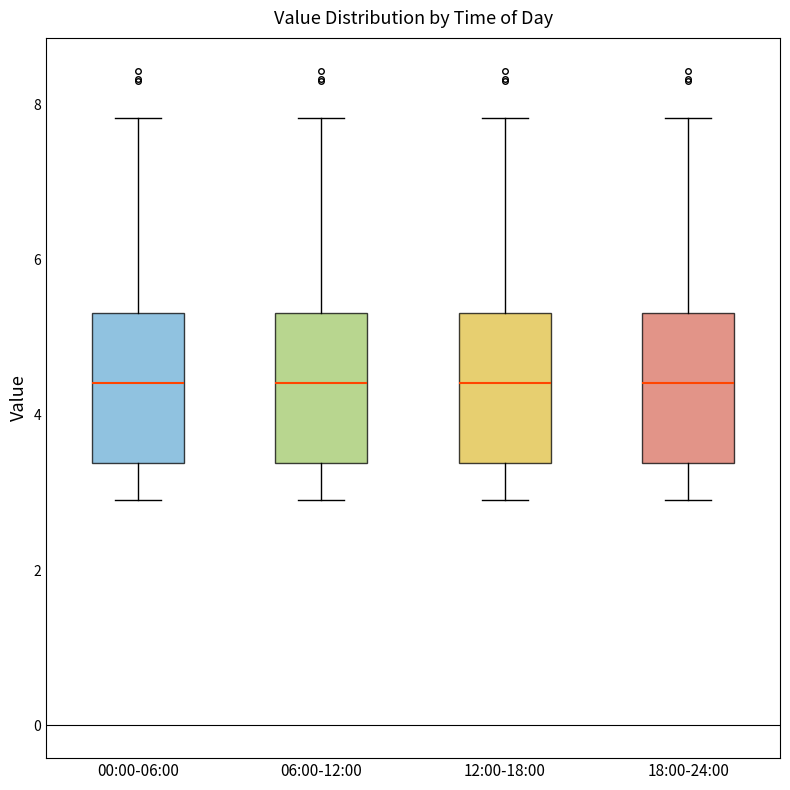

Reading left to right, transcribe this box plot: for each box, give where its median line is, the range the box spans, and where its two whiskers end, as read against the y-axis. The values are not printed on the chart, so give them approximately, as read against the axis.

00:00-06:00: median 4.4, box 3.4 to 5.4, whiskers 3.0 to 7.8
06:00-12:00: median 4.4, box 3.4 to 5.4, whiskers 3.0 to 7.8
12:00-18:00: median 4.4, box 3.4 to 5.4, whiskers 3.0 to 7.8
18:00-24:00: median 4.4, box 3.4 to 5.4, whiskers 3.0 to 7.8